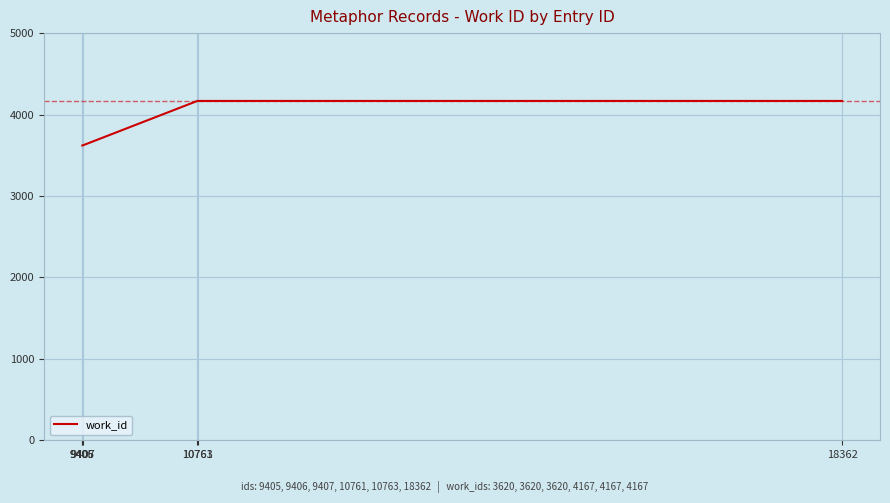

Reading left to right, transcribe all the data shown in this chart.

9405=3620	9406=3620	9407=3620	10761=4167	10763=4167	18362=4167